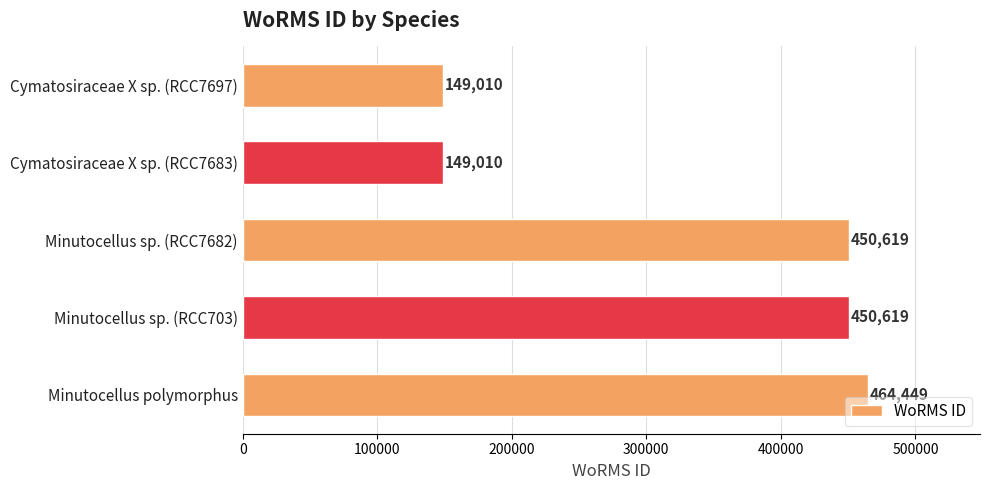

What is the approximate value at Minutocellus sp. (RCC703), to the nearest 10?

450620